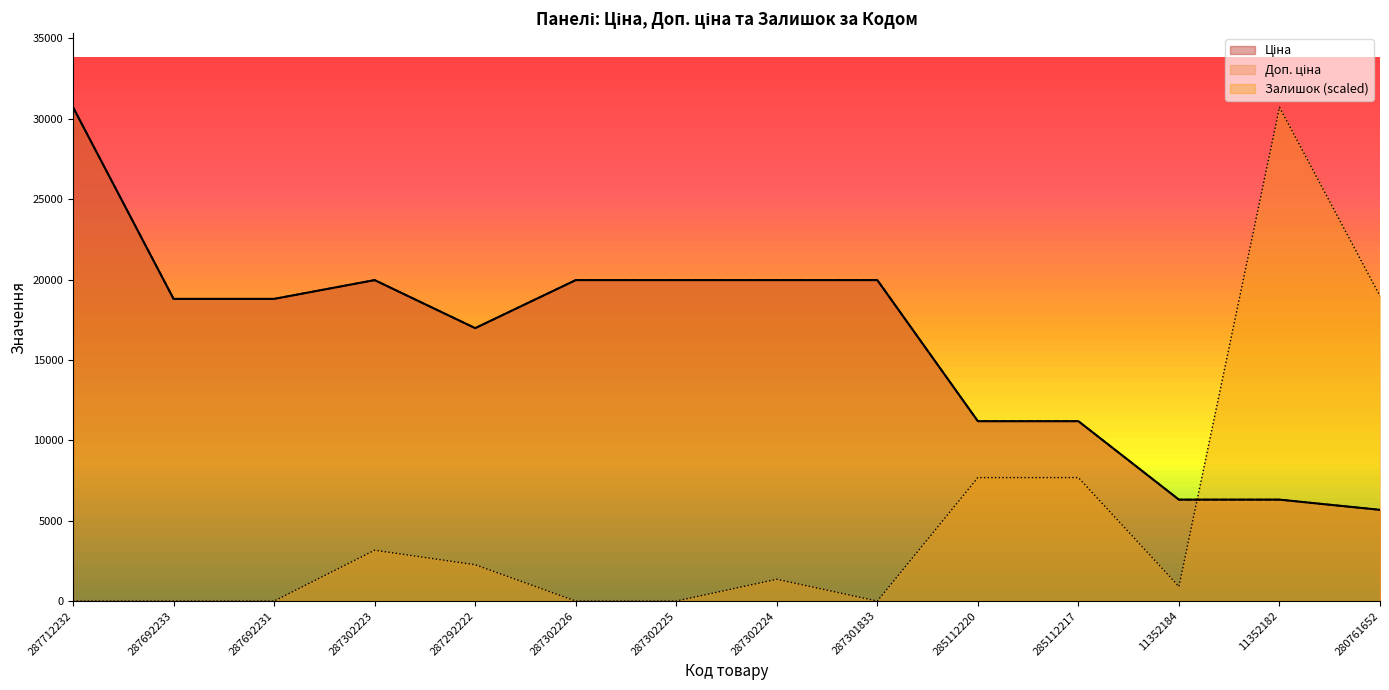

Which series has the largest range (max minus min)?

Залишок